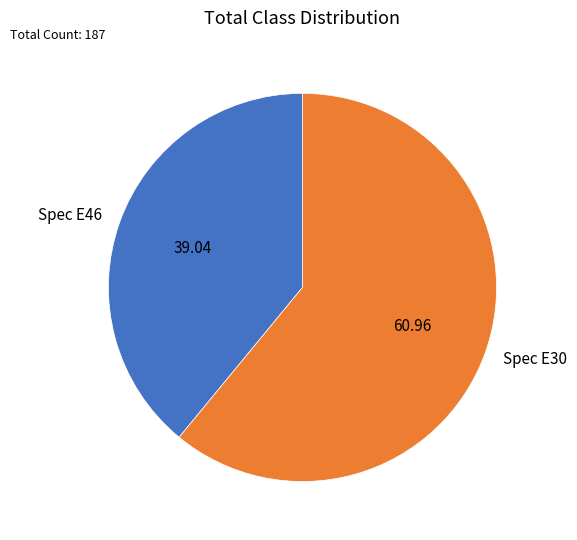

Which category has the biggest portion of the pie?

Spec E30